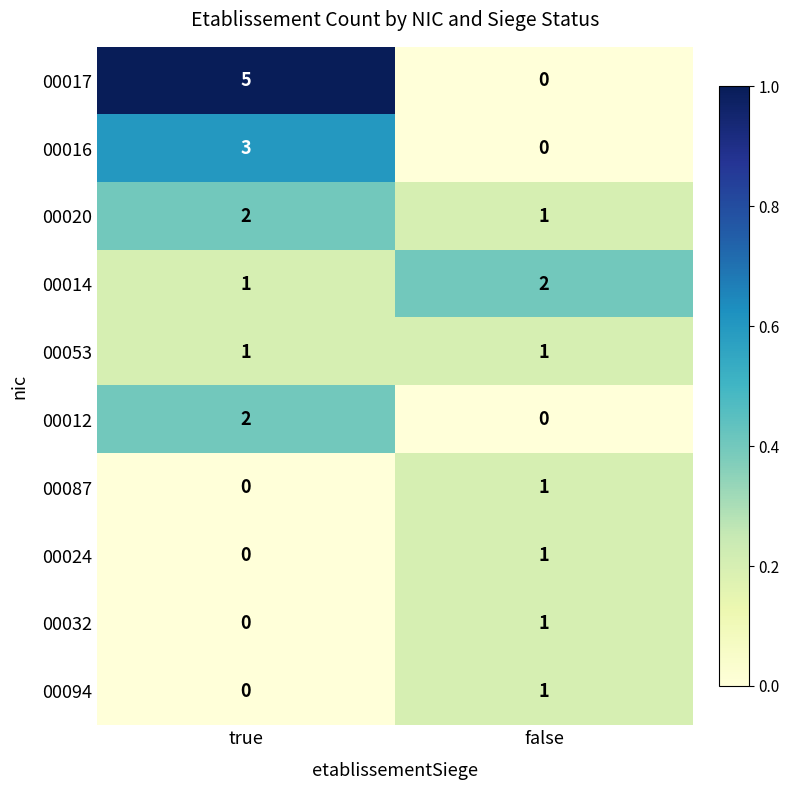

At which category is the sum across all series the highest?

true